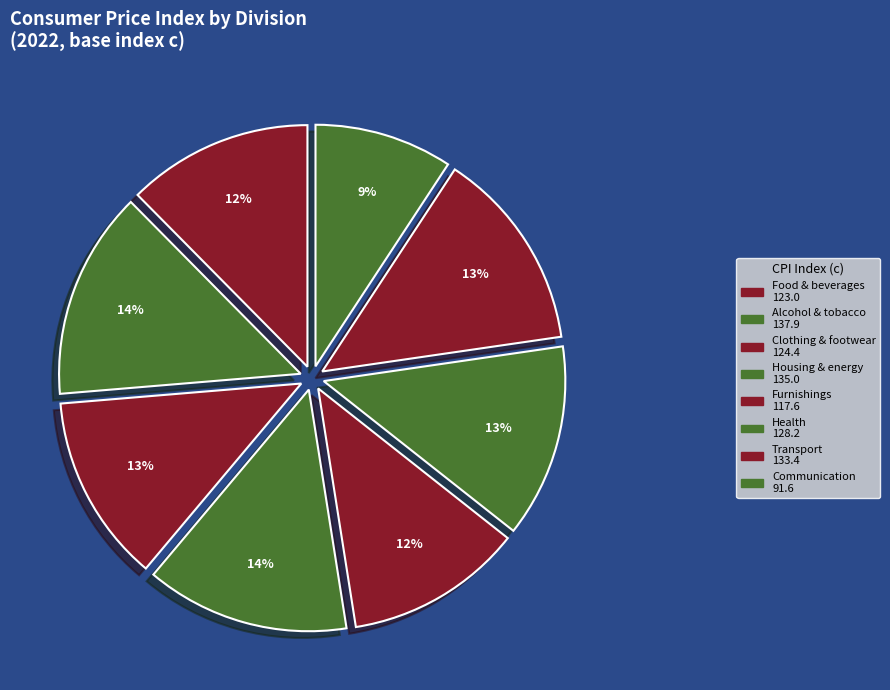

Count the number of slices in the pie.

8